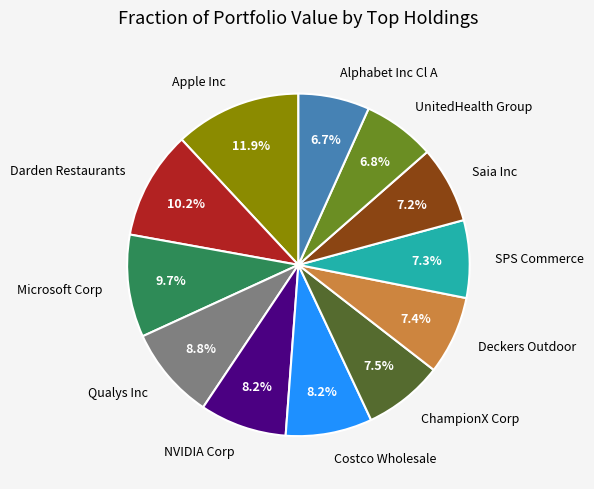

Which has a higher value, SPS Commerce or Costco Wholesale?

Costco Wholesale